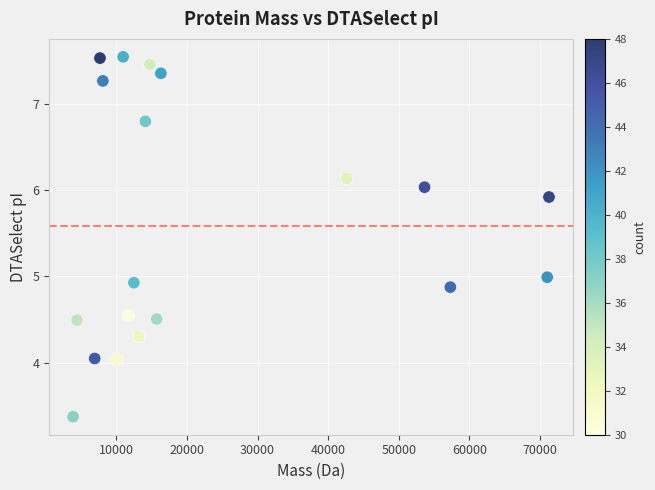

What is the range of Y values (max minus min)?

4.2